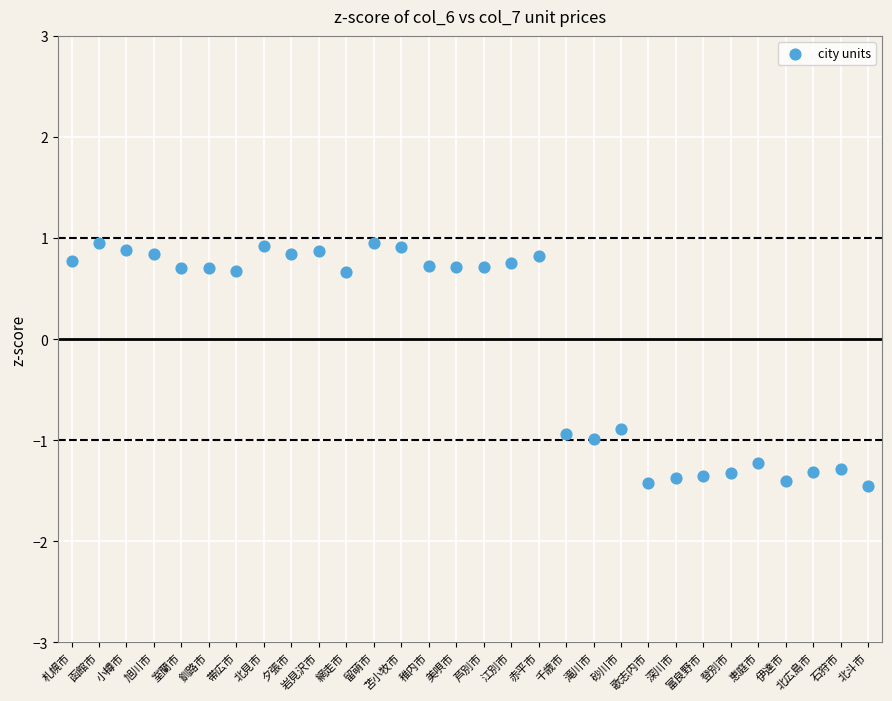

What is the range of Y values (max minus min)?

2.4